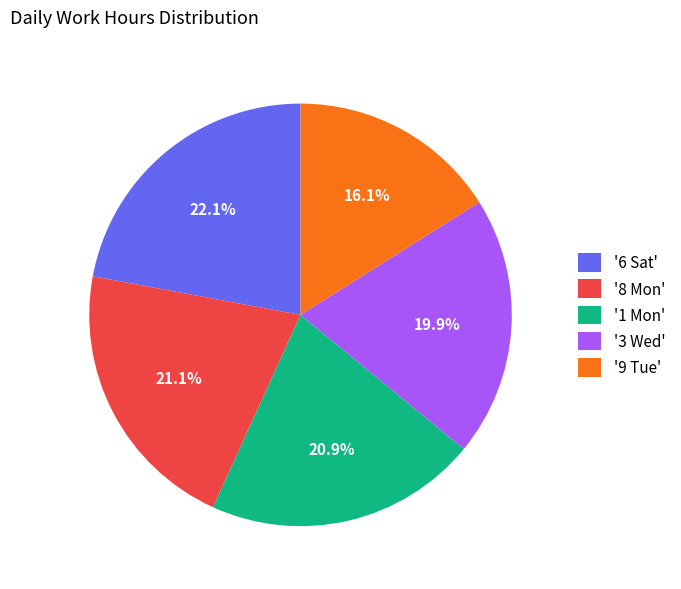

Is there a majority slice in this chart?

No